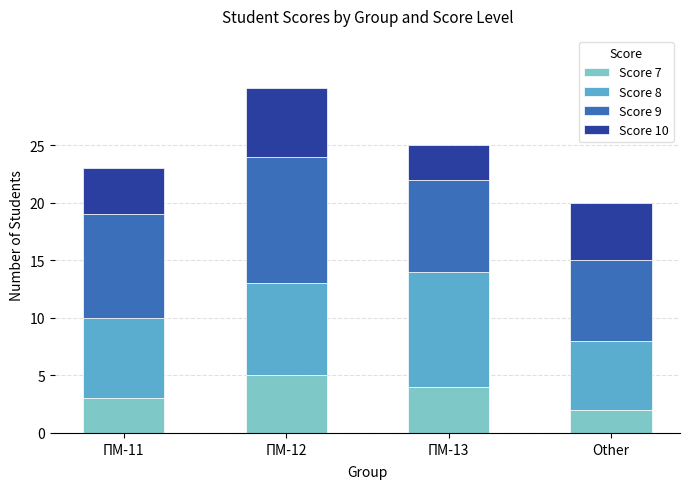

Count the number of data series in this chart.

4